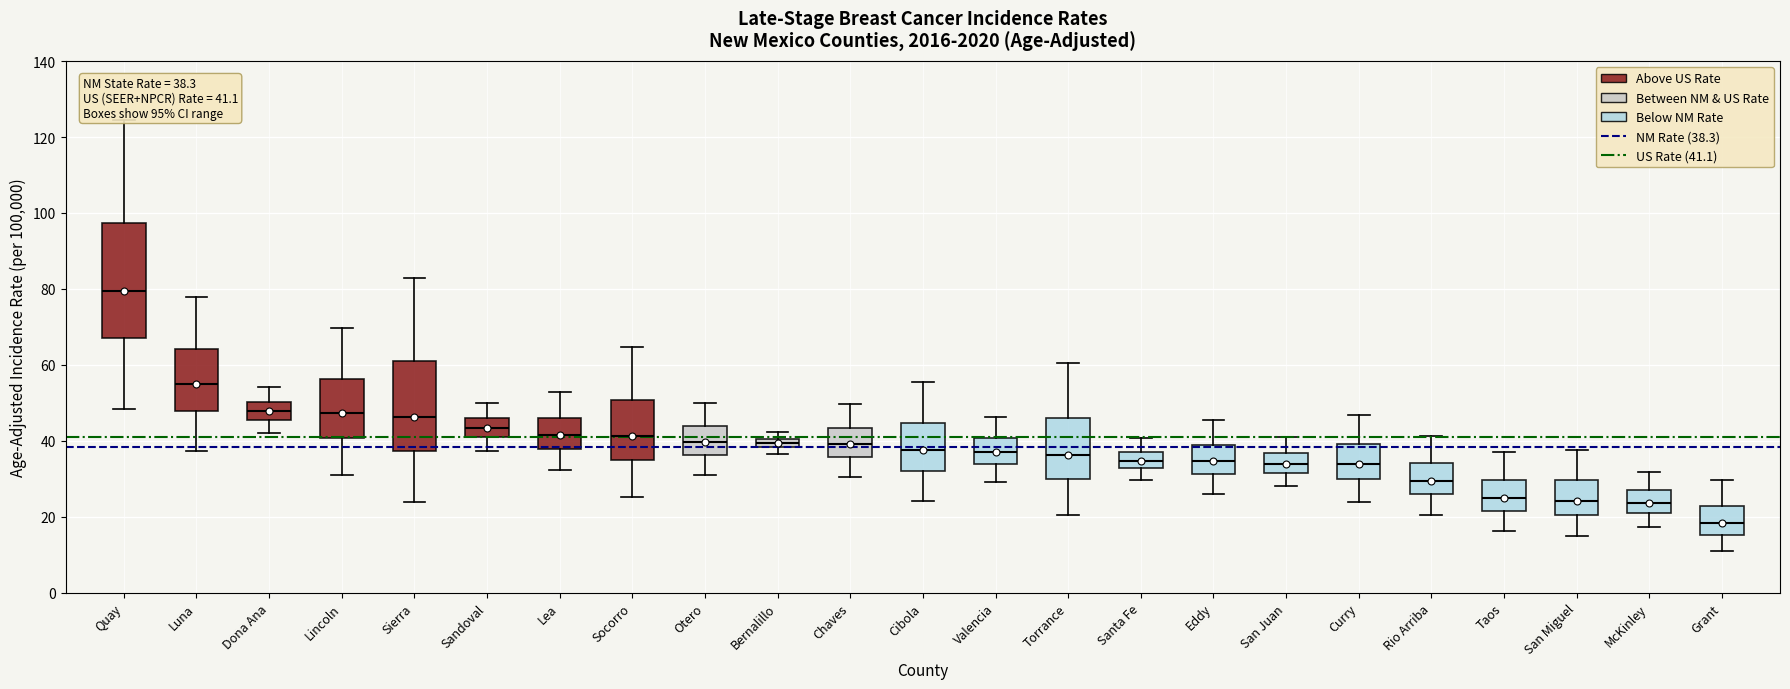

Which box is the tallest, from its lower edge to its upper edge?

Quay